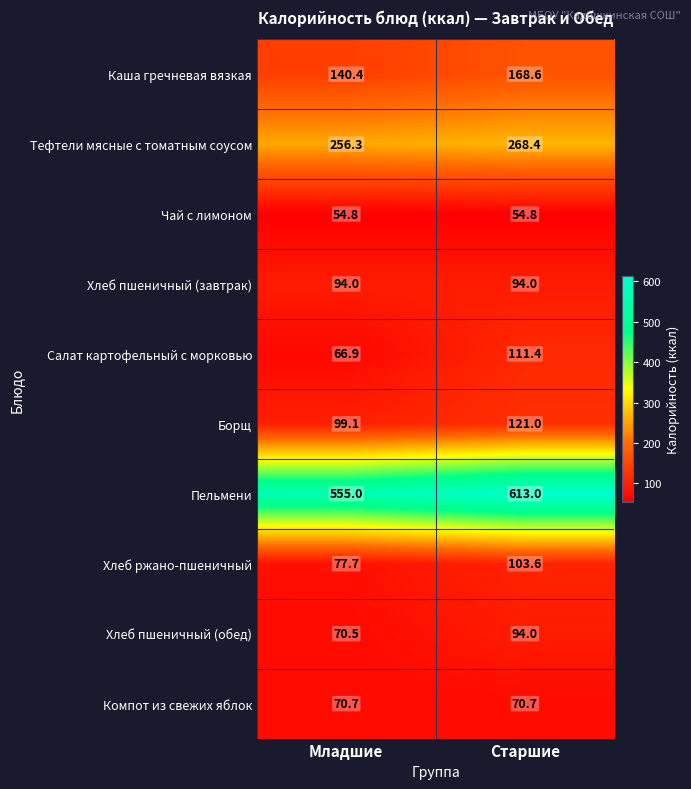

Read the Пельмени value at Младшие.

555.0